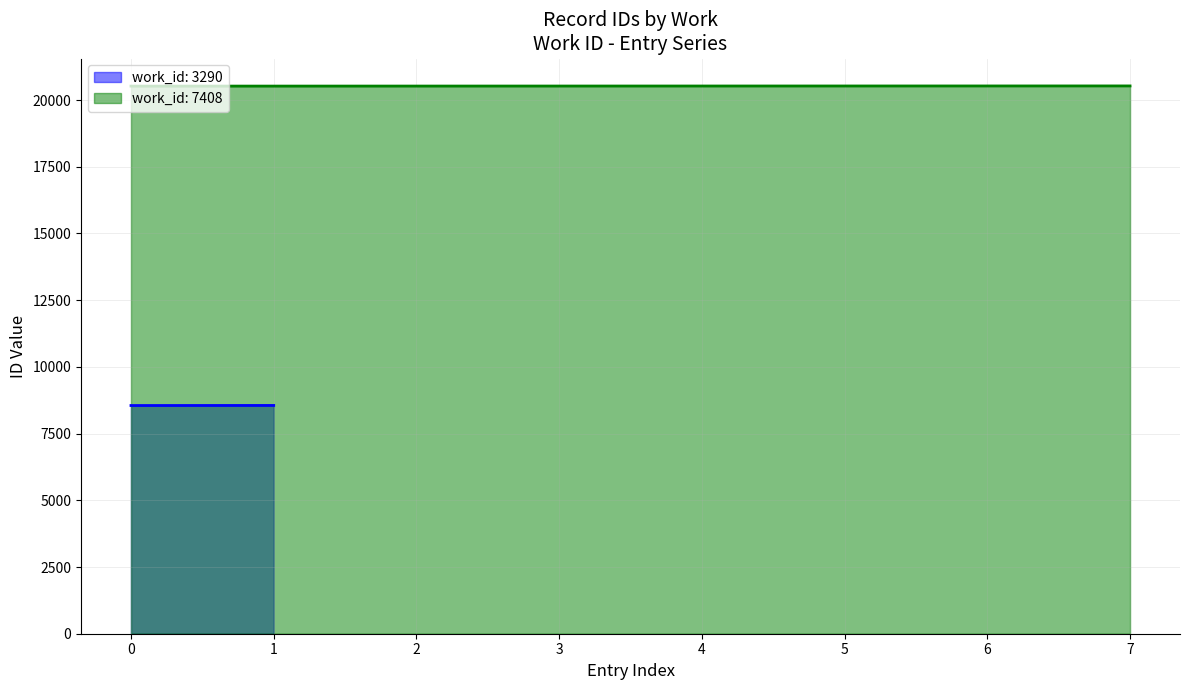

What is the highest value of the work_id: 7408 series?

20529